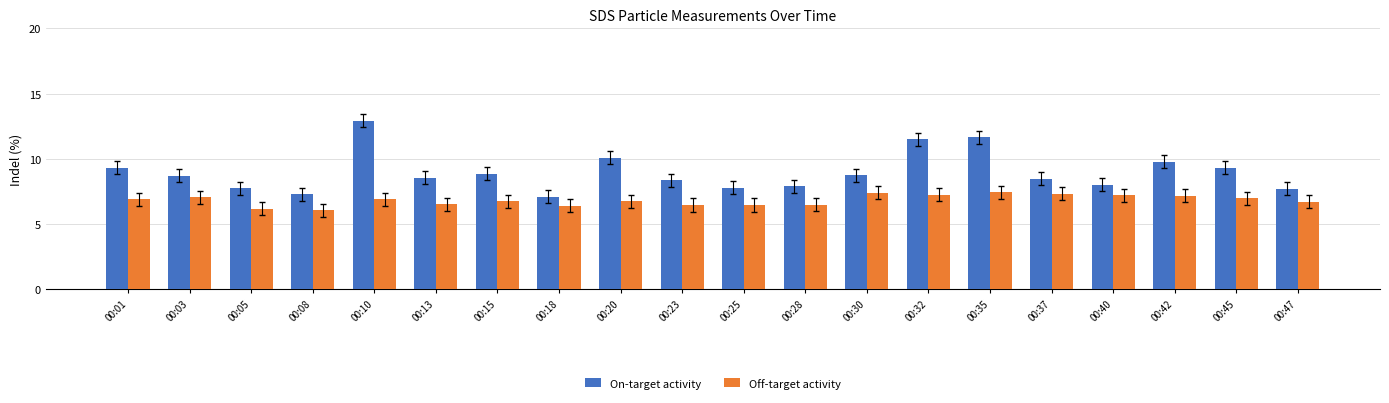

Which series has the widest spread of values?

On-target activity